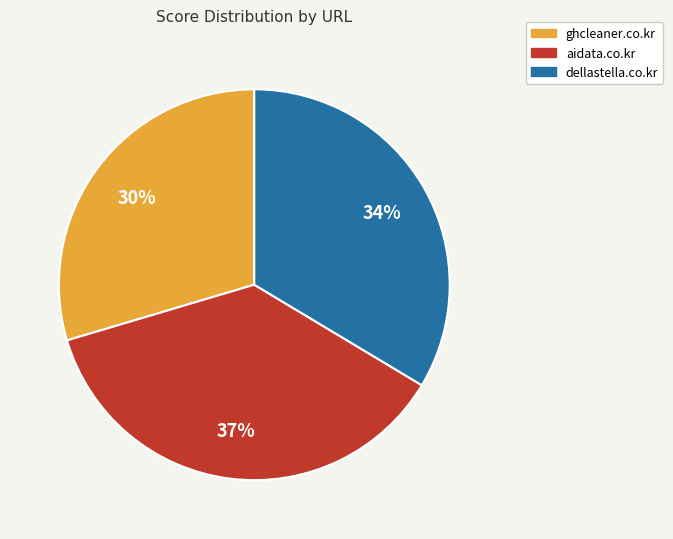

Is the sum of aidata.co.kr and ghcleaner.co.kr greater than half?

Yes